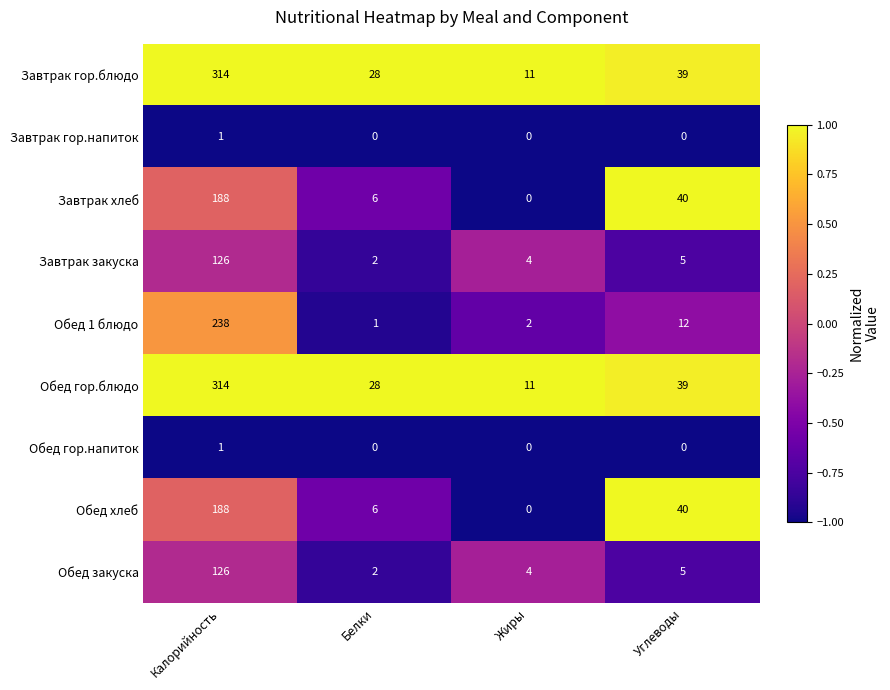

Read the Завтрак гор.блюдо value at Белки, to the nearest 50.

50